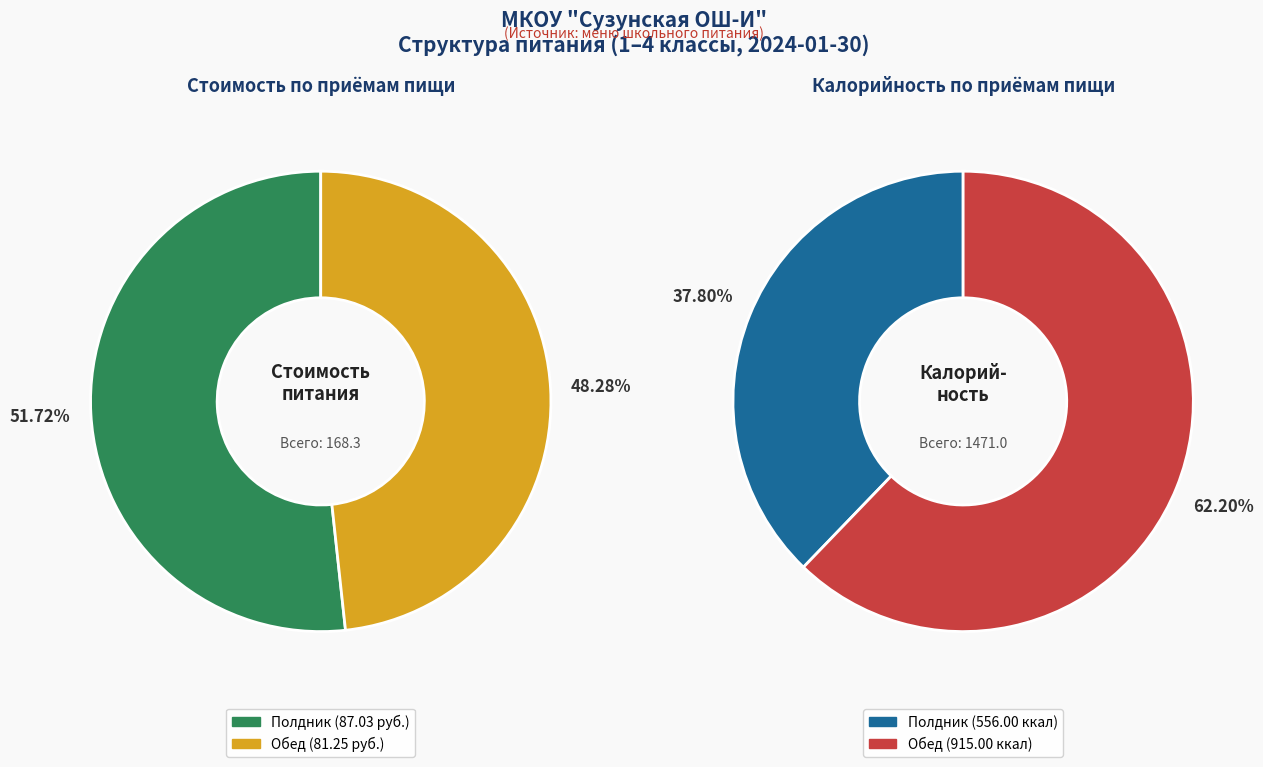

Is there a majority slice in this chart?

Yes